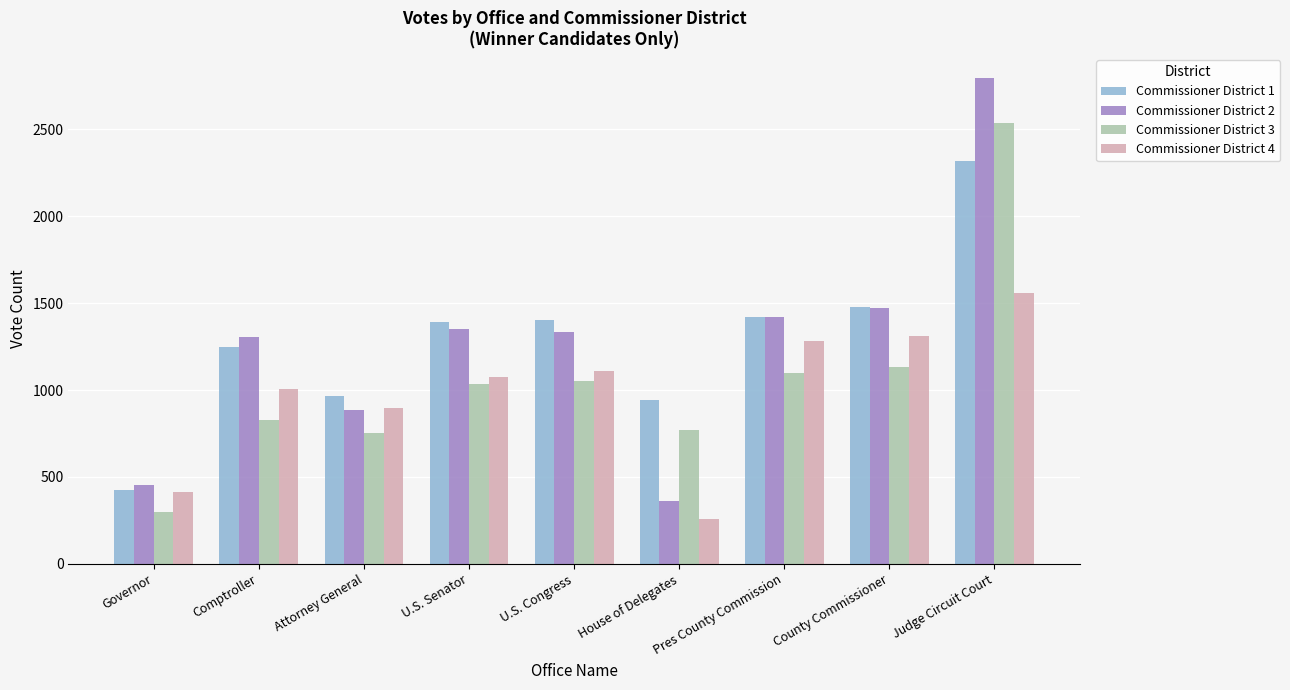

What is the label of the 7th bar from the right?

Attorney General